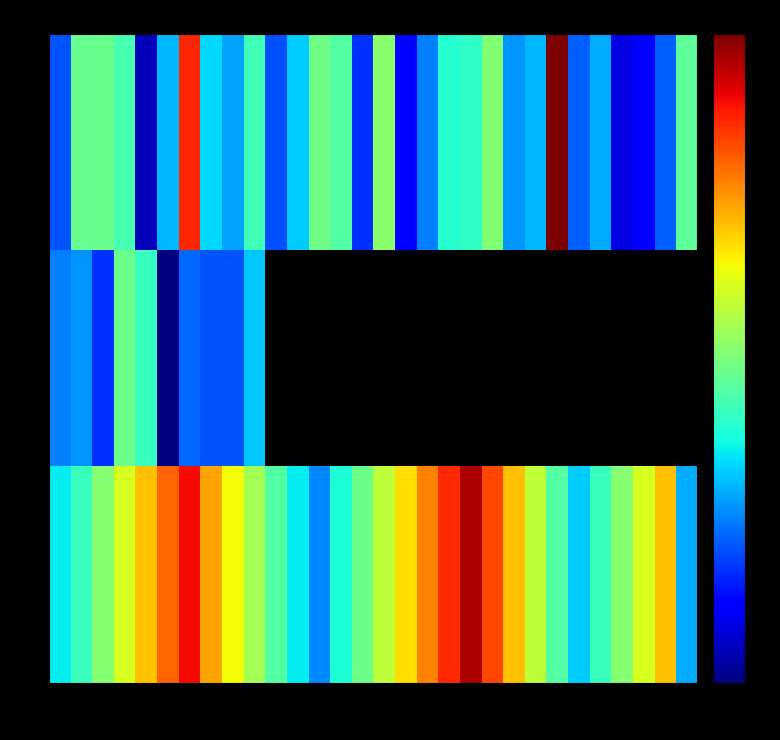

What is the sum of all 2 values?

1397.1